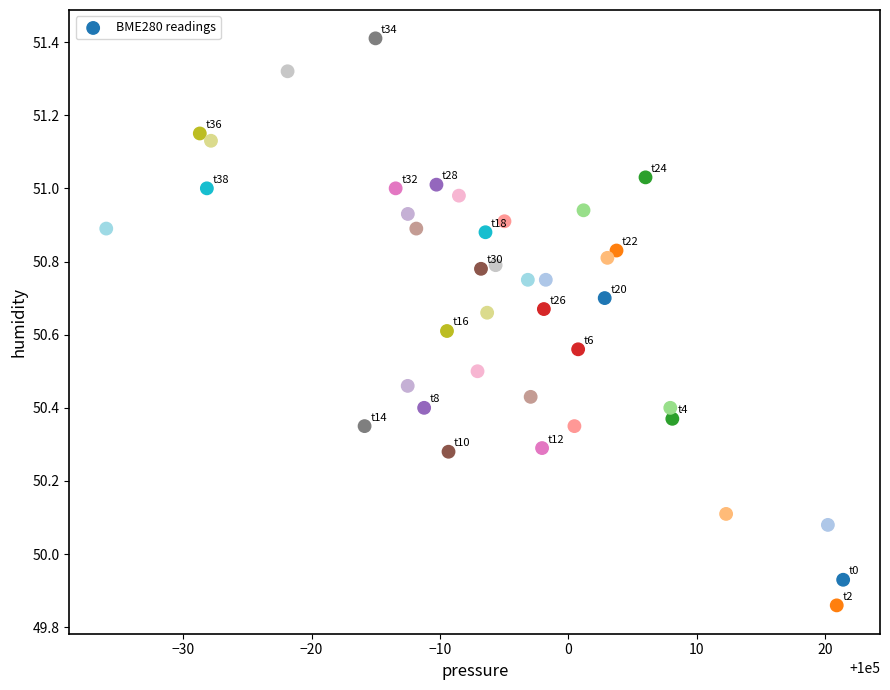

What is the range of X values (max minus min)?

57.4